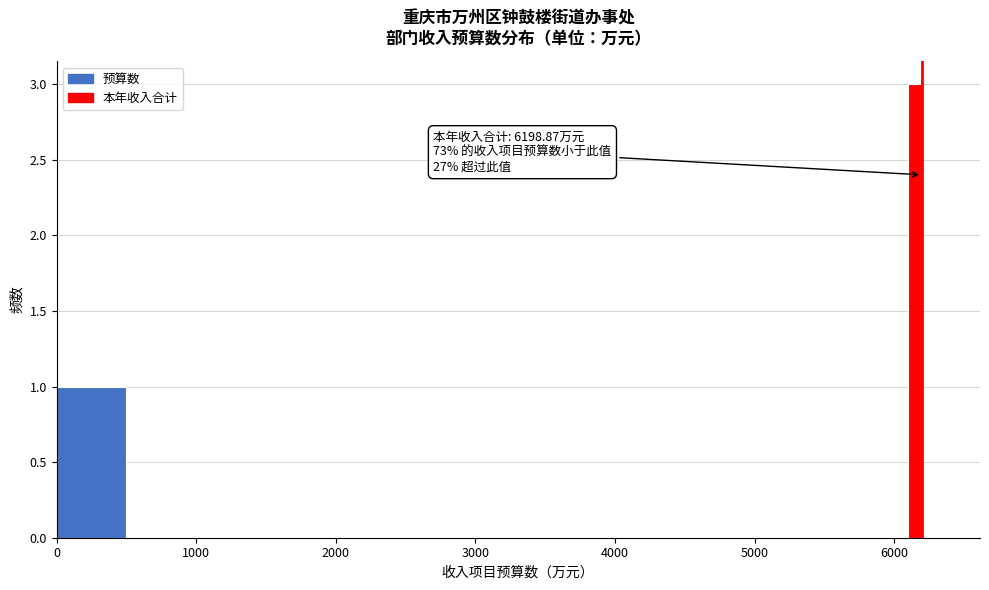

Read against the x-axis, roughly where is the centre of the tallest bar?

6200